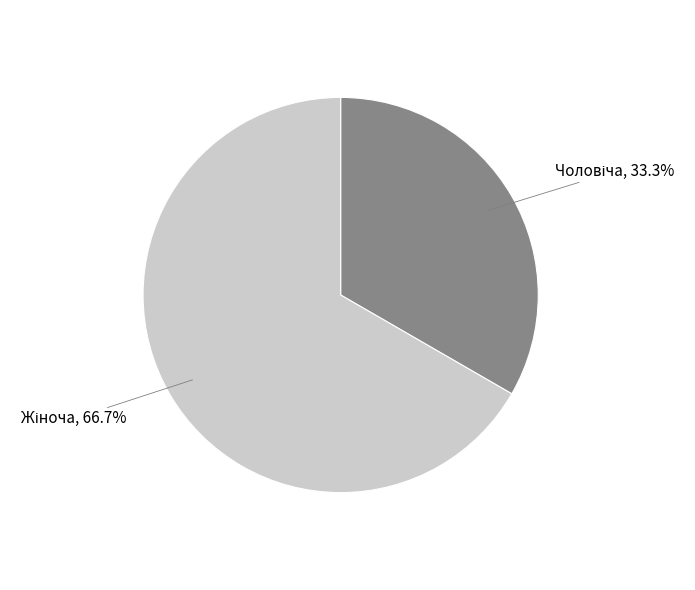

How many segments does this pie chart have?

2